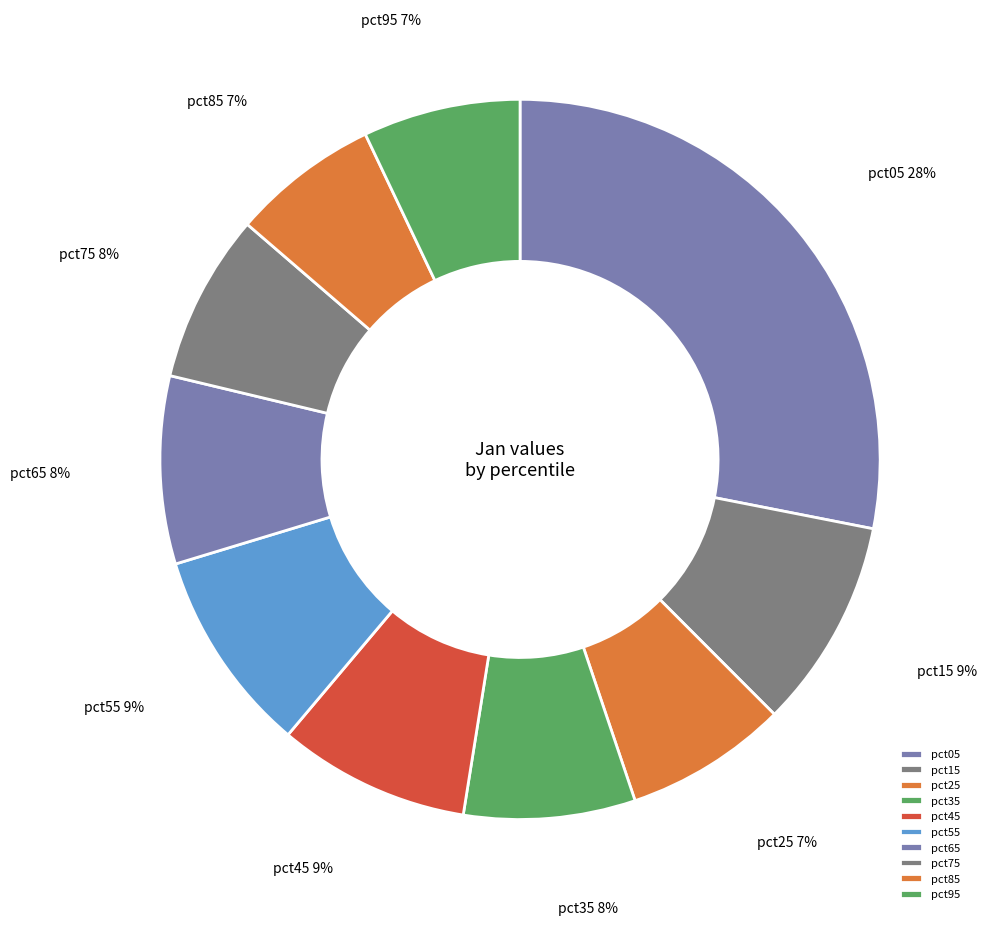

To the nearest percent, what percentage of the pie is pct95?

7%